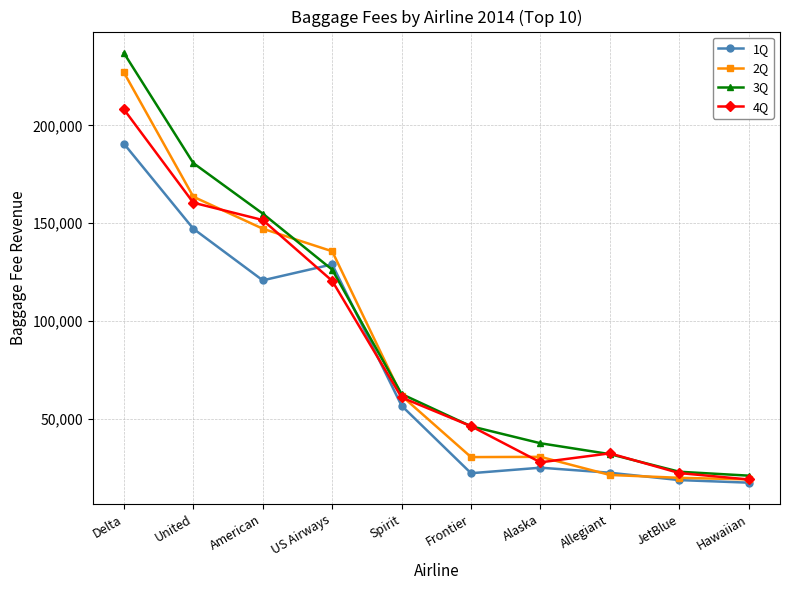

Which category has the highest value across all series?

Delta